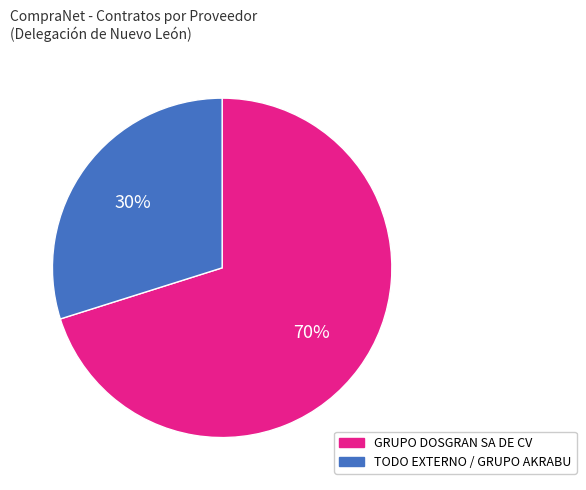

Is there a majority slice in this chart?

Yes